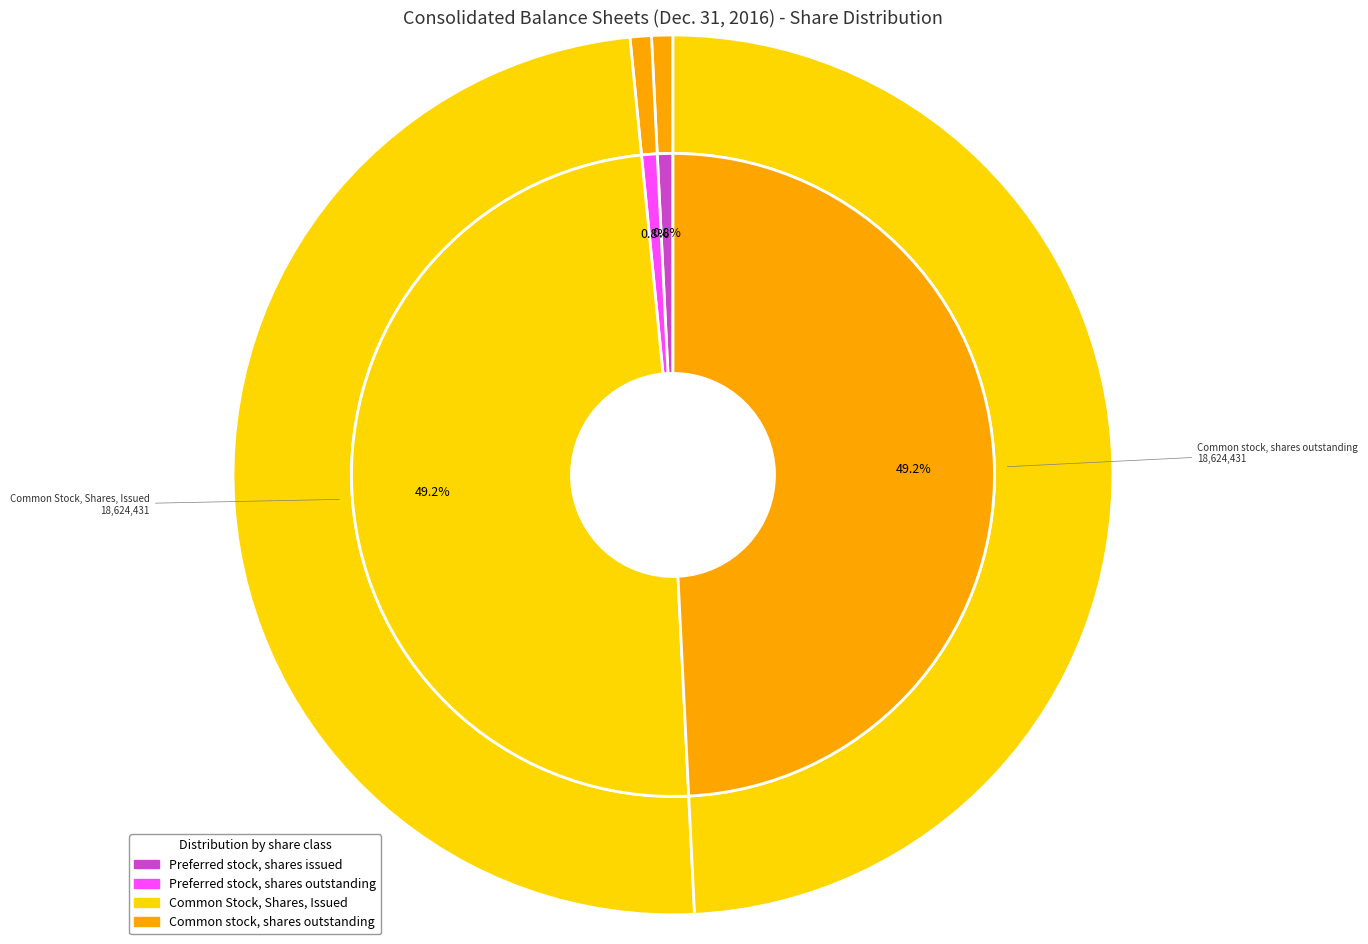

Approximately how many times larger is the value at Common stock, shares outstanding compared to Preferred stock, shares issued?

63.0